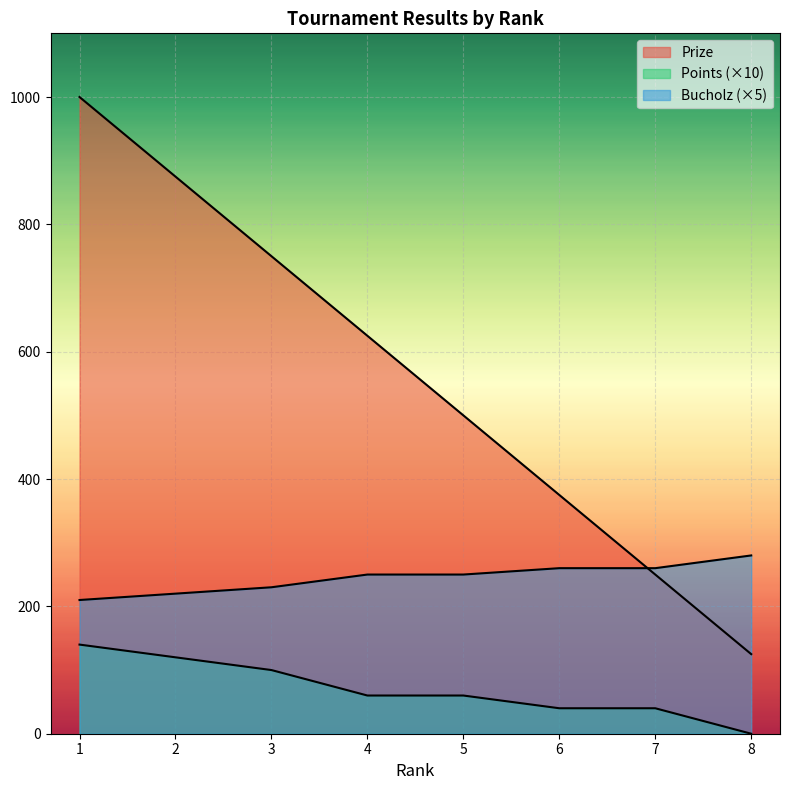

Does the chart display data point markers on the line(s)?

No